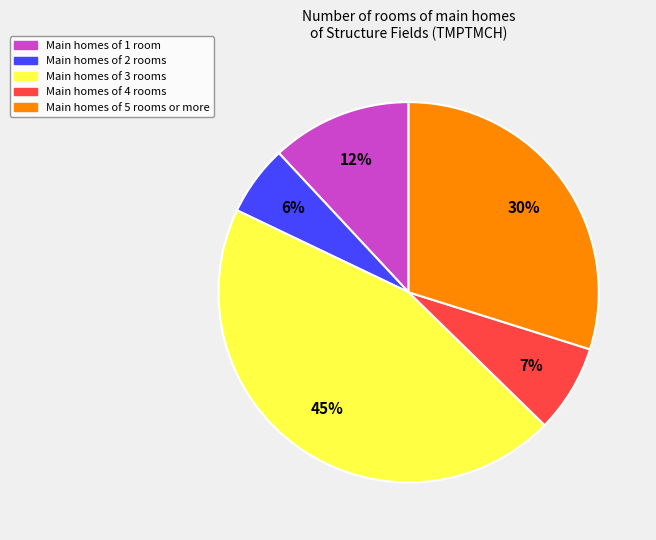

How many segments does this pie chart have?

5